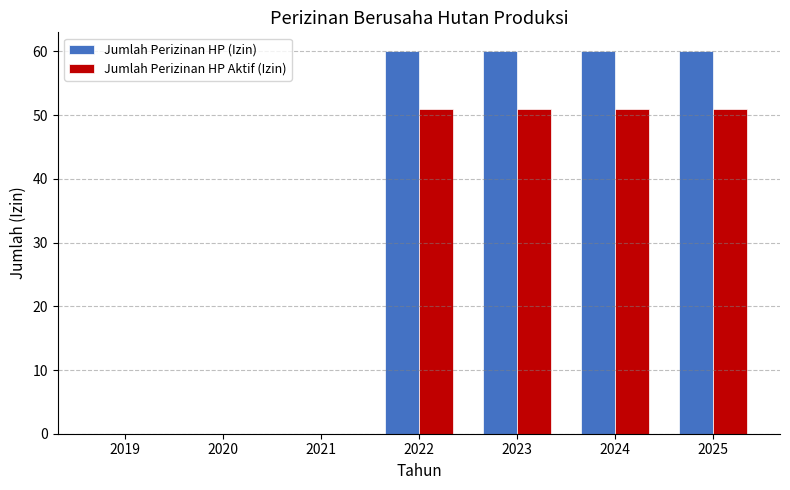

What is the maximum value shown in the chart?

60